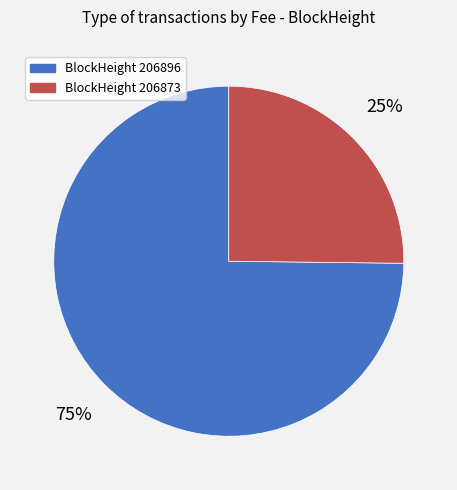

Which slice is the smallest?

BlockHeight 206873